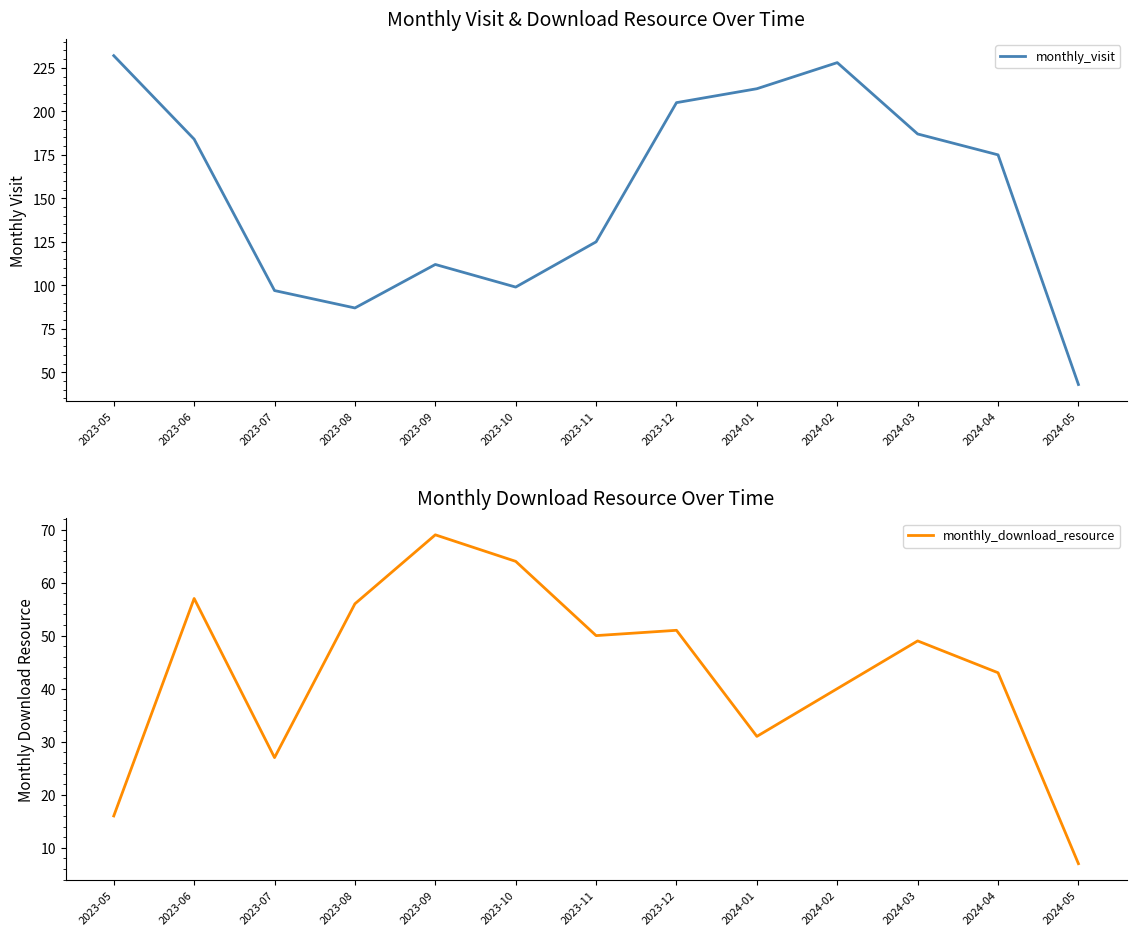

List the series in order of their overall mean, highest first.

monthly_visit, monthly_download_resource